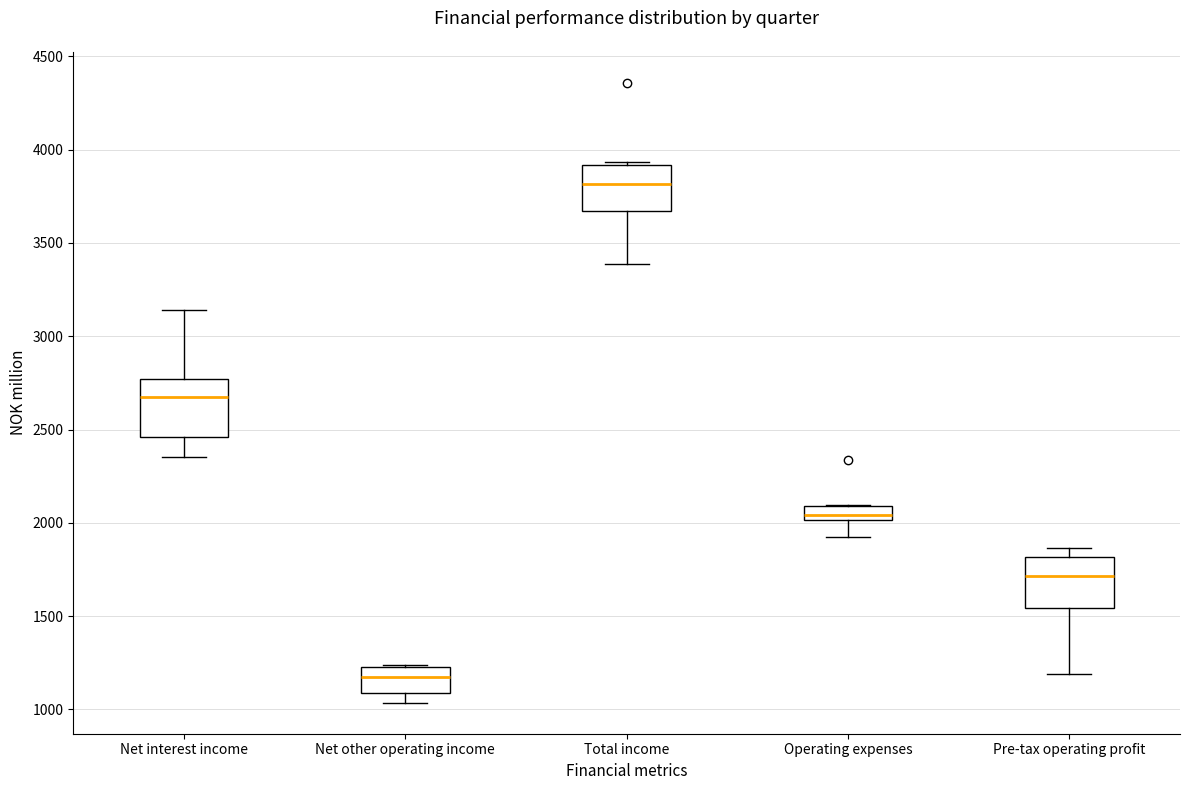

Which box's median line is the lowest?

Net other operating income